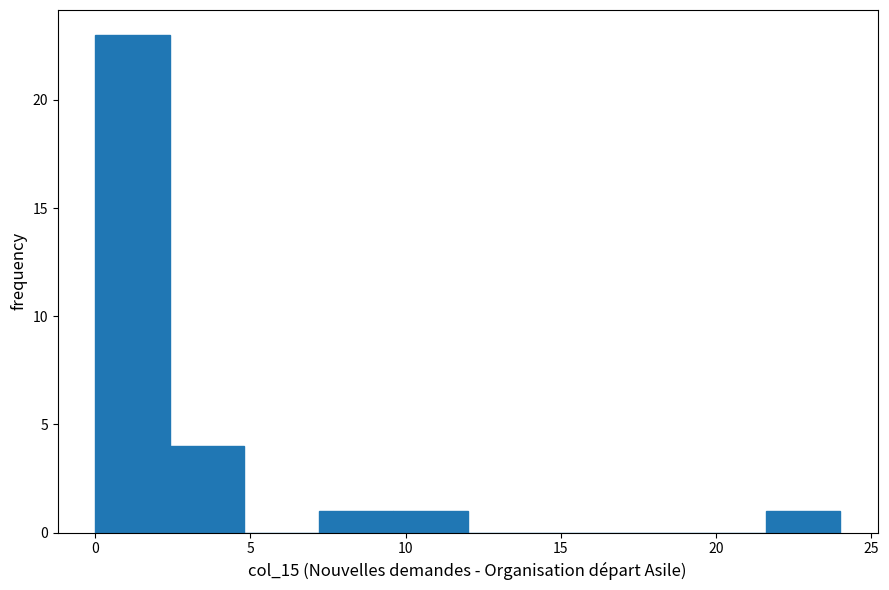

What is the height of the bar covering 21.6 to 24.0 on the x-axis? Neither the bar edges nor the heights are printed on the chart, so give them approximately, as read against the axes.

1